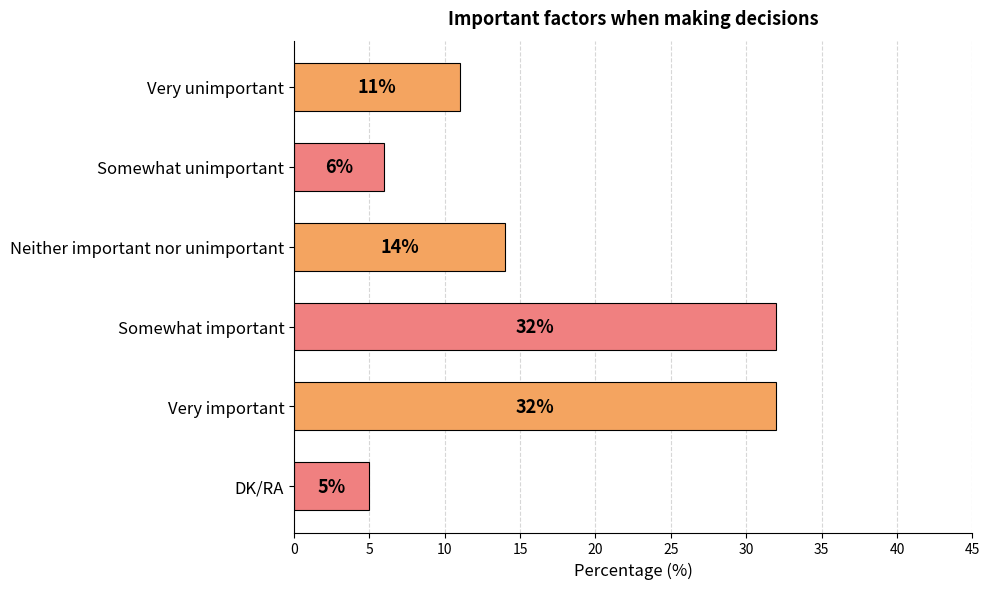

Is it true that the value at DK/RA is 5?

True